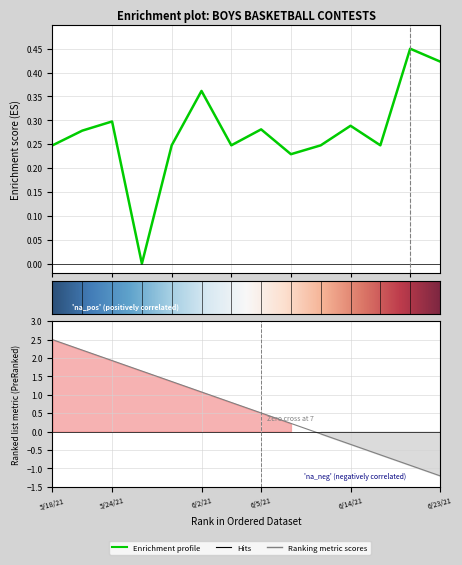

Is it true that the value at 6/2/21 is 0.5?

False